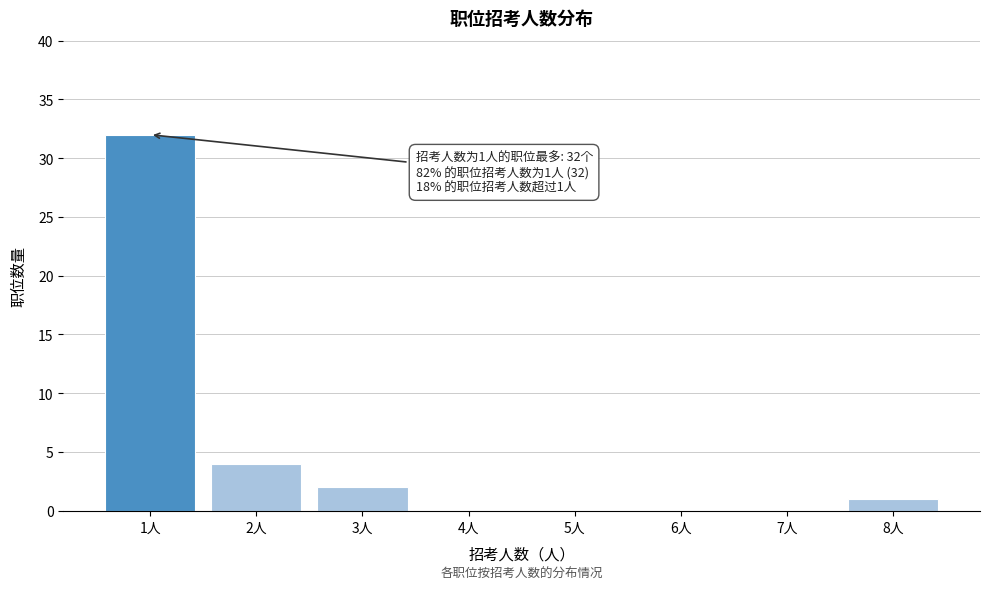

Reading left to right, what are all the values shown in this chart?

1人=32	2人=4	3人=2	4人=0	5人=0	6人=0	7人=0	8人=1